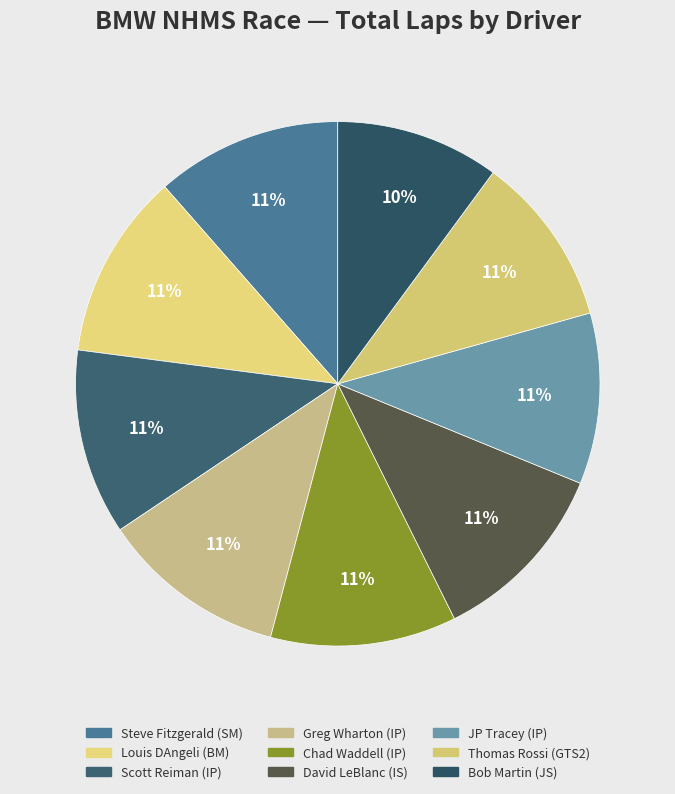

How many slices are in this pie chart?

9